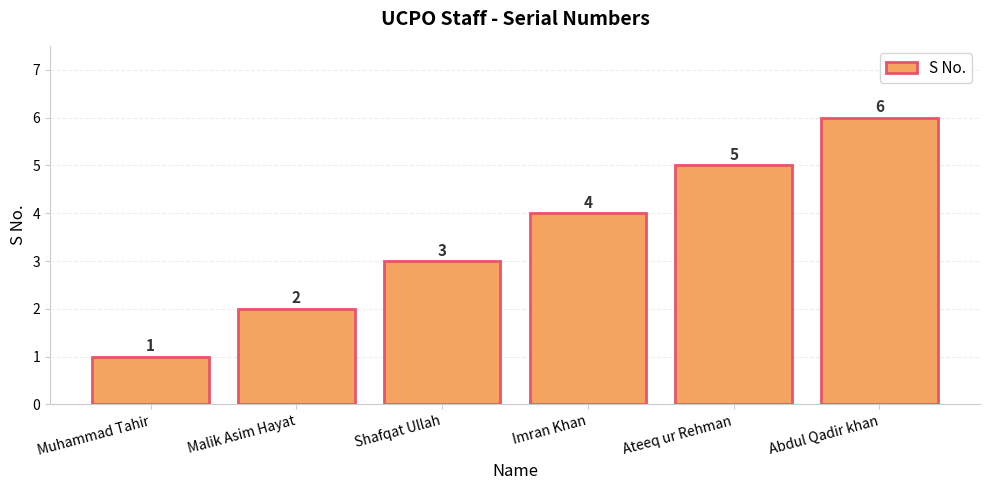

Reading left to right, list all the values displayed in this chart.

Muhammad Tahir=1	Malik Asim Hayat=2	Shafqat Ullah=3	Imran Khan=4	Ateeq ur Rehman=5	Abdul Qadir khan=6